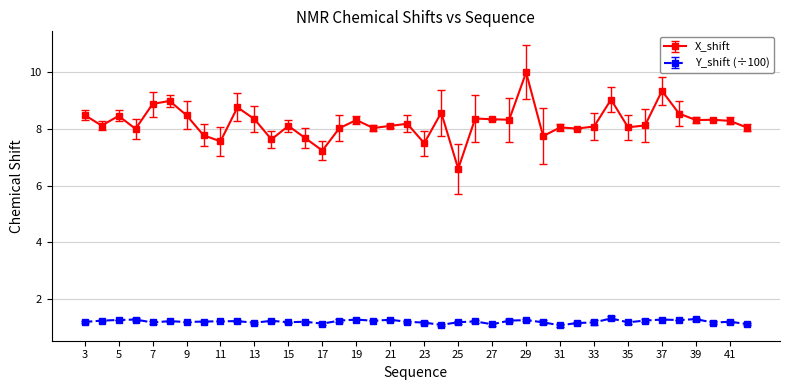

How many lines are shown in the chart?

2